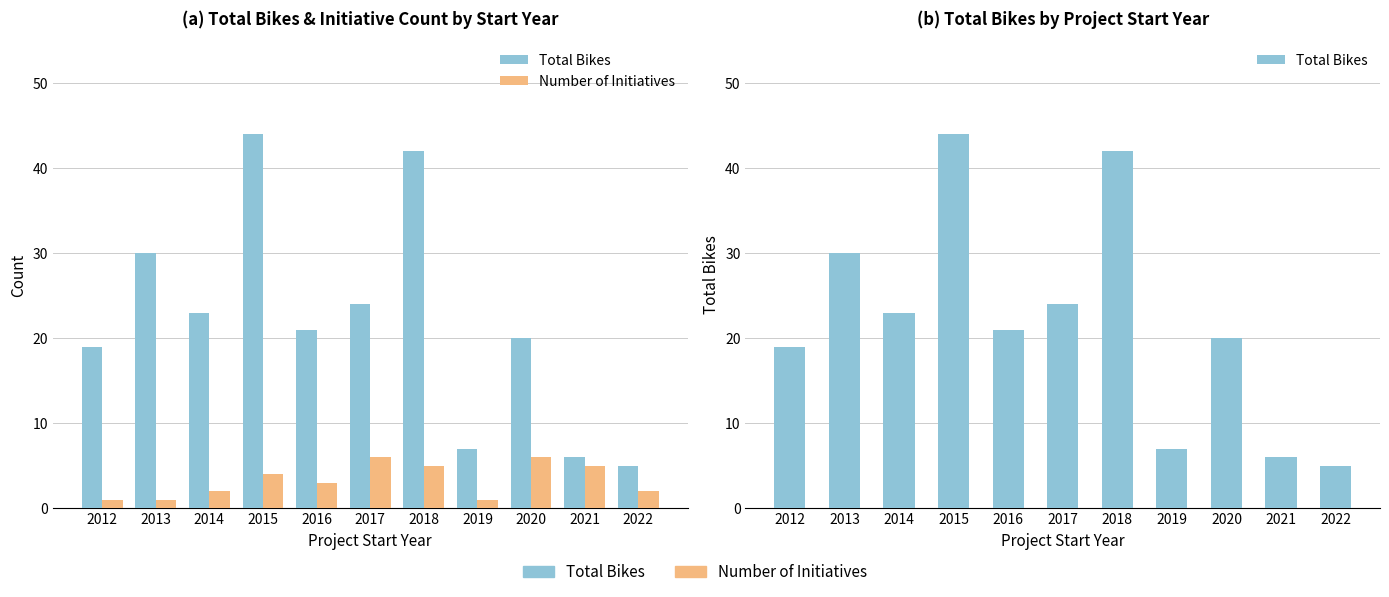

What is the sum of all Total Bikes values?

241